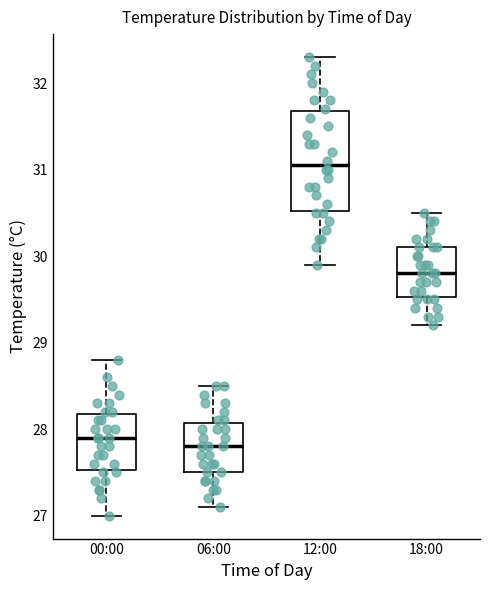

Where is the lower edge of the box for 06:00 on the y-axis? The values are not printed on the chart, so give them approximately, as read against the axis.

27.5